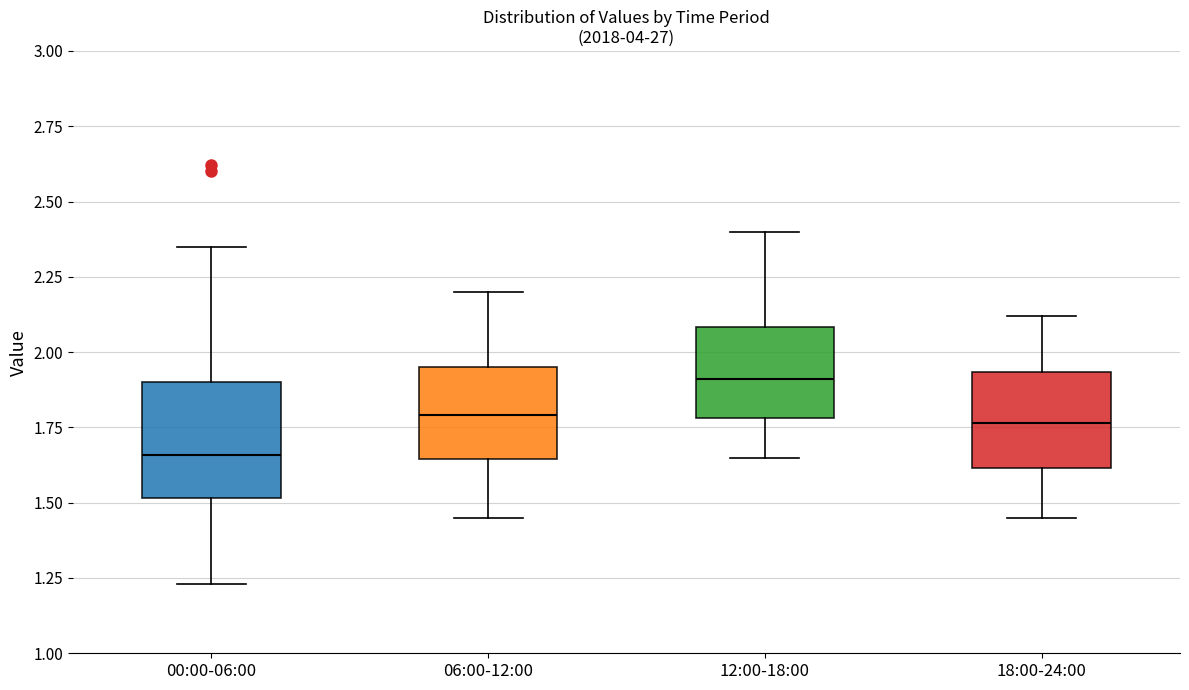

Which box is the tallest, from its lower edge to its upper edge?

00:00-06:00